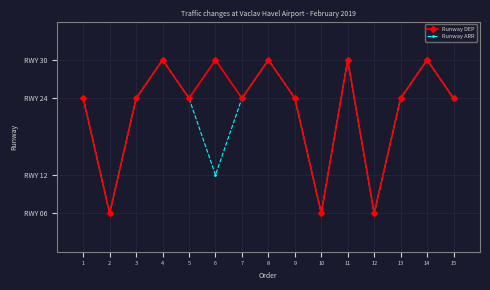

Is this an area chart (filled region under the line)?

No